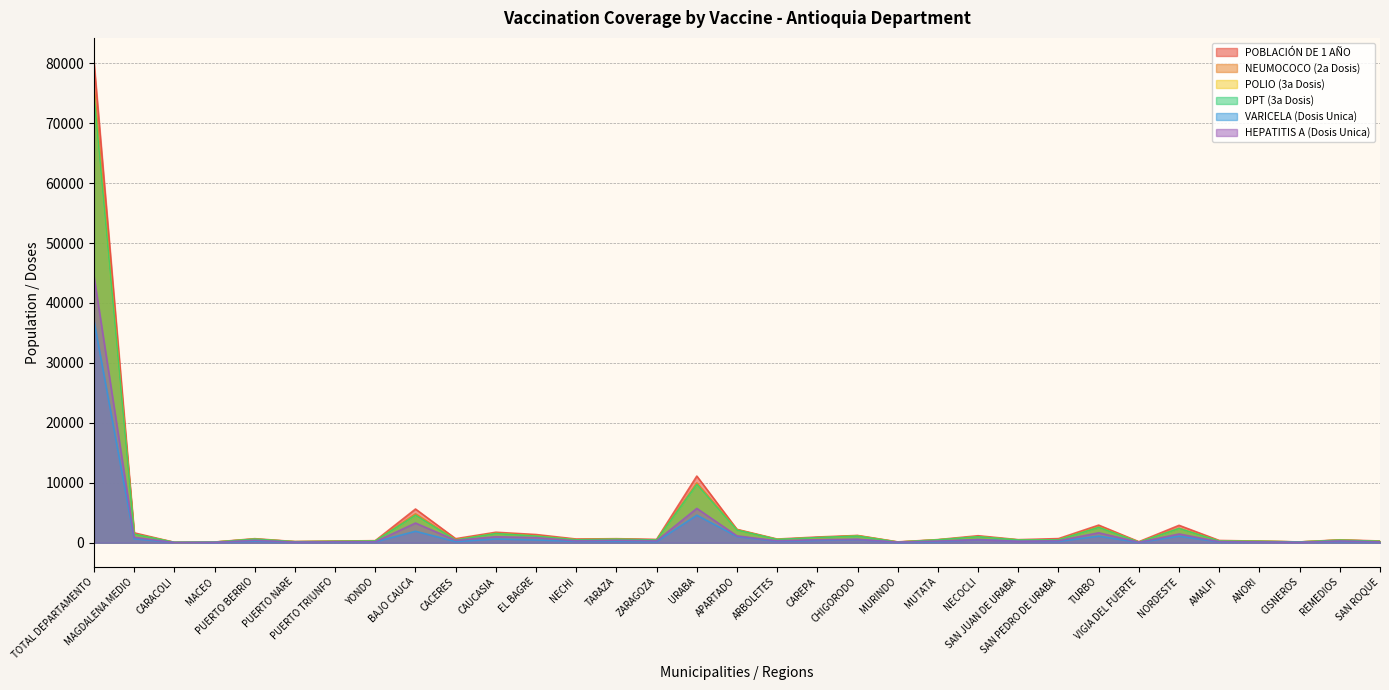

Where is NEUMOCOCO (2a Dosis) nearest to the value 38050?

URABA